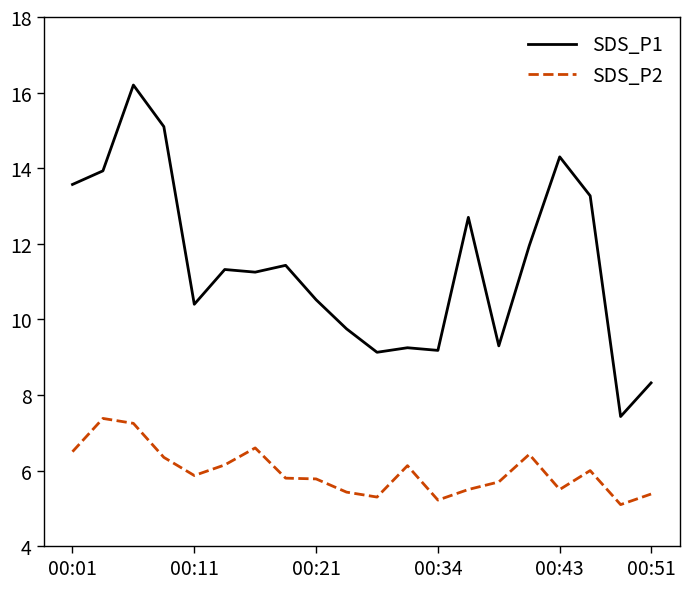

List the series in order of their overall mean, lowest first.

SDS_P2, SDS_P1